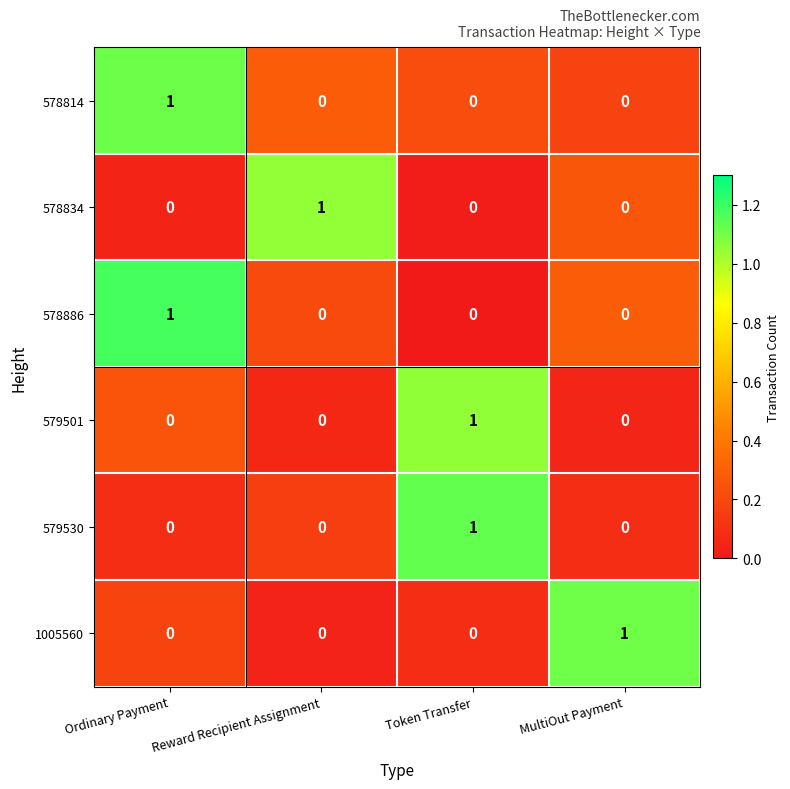

How many 578814 values are between 0 and 1?

4